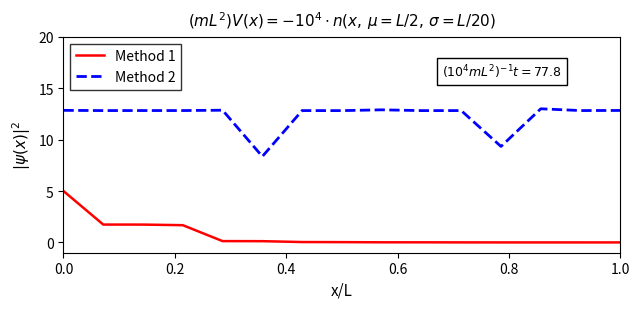

What is the difference between the second highest and second lowest values in the Method 1 series?

1.7